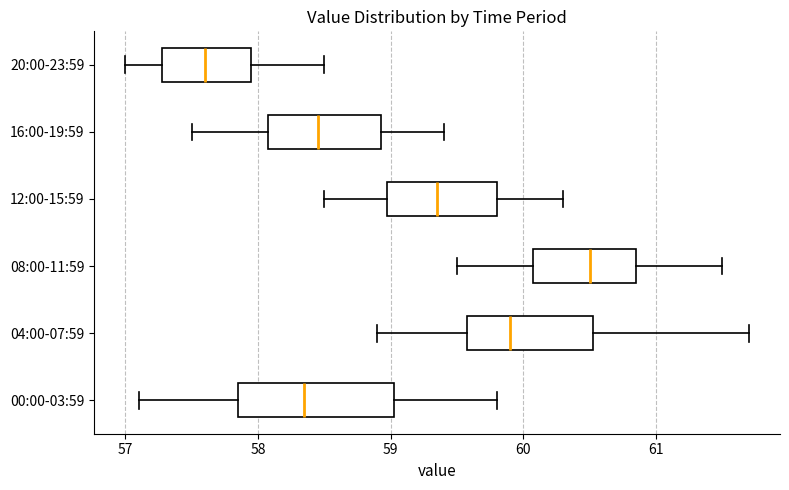

Reading bottom to top, read every box against the x-axis: the position of its median line, the range the box covers, and the ends of its whiskers. The values are not printed on the chart, so give them approximately, as read against the axis.

00:00-03:59: median 58.4, box 57.9 to 59.0, whiskers 57.1 to 59.8
04:00-07:59: median 59.9, box 59.6 to 60.5, whiskers 58.9 to 61.7
08:00-11:59: median 60.5, box 60.1 to 60.9, whiskers 59.5 to 61.5
12:00-15:59: median 59.4, box 59.0 to 59.8, whiskers 58.5 to 60.3
16:00-19:59: median 58.5, box 58.1 to 58.9, whiskers 57.5 to 59.4
20:00-23:59: median 57.6, box 57.3 to 58.0, whiskers 57.0 to 58.5